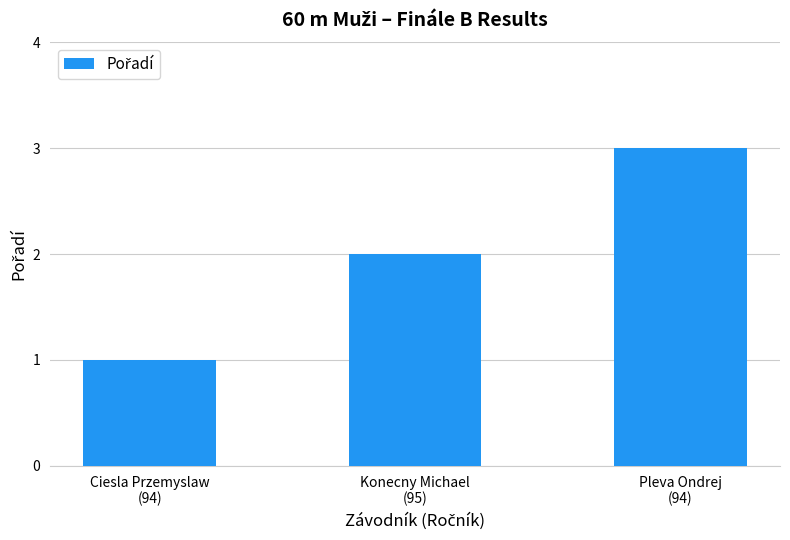

How many distinct data groups are displayed?

1